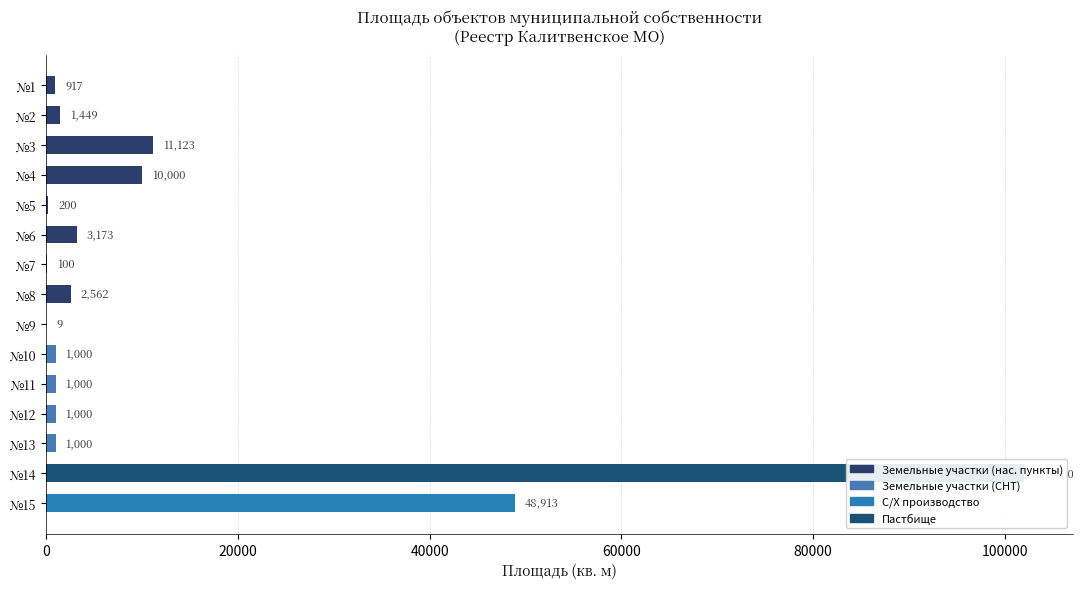

What is the difference between the maximum and minimum values?

101991